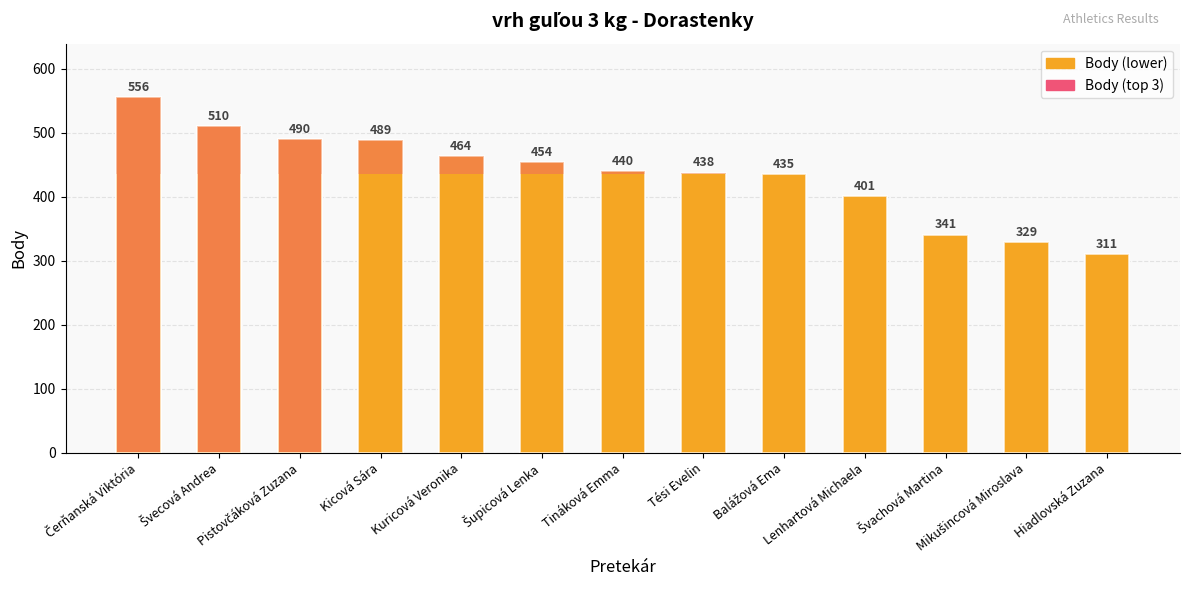

Which has a higher value, Švachová Martina or Kicová Sára?

Kicová Sára